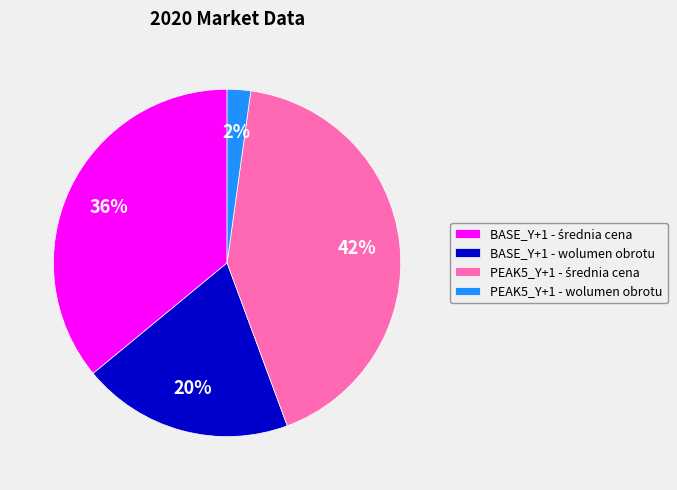

How many slices are in this pie chart?

4